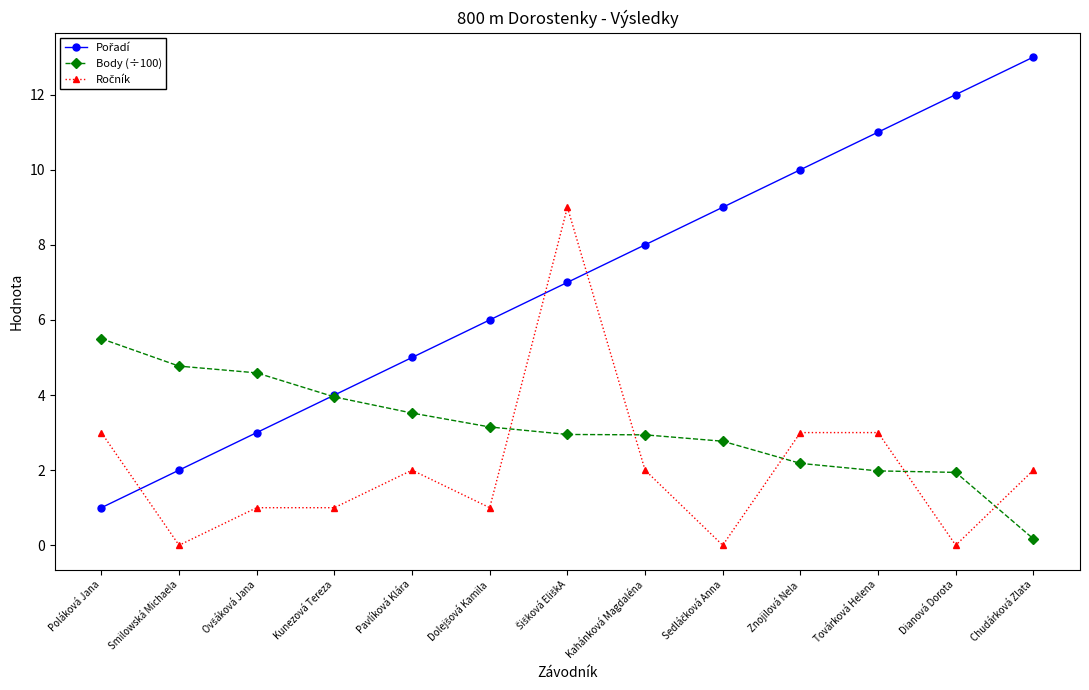

Is it true that Body (÷100) equals 5.5 at Poláková Jana?

True